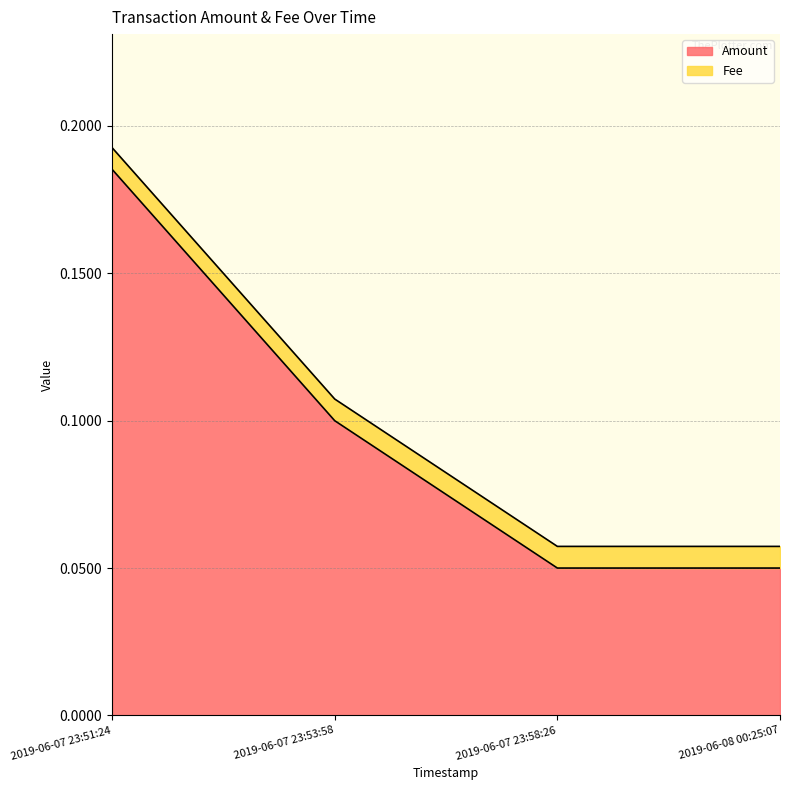

Which label corresponds to the largest value in the chart?

2019-06-07 23:51:24